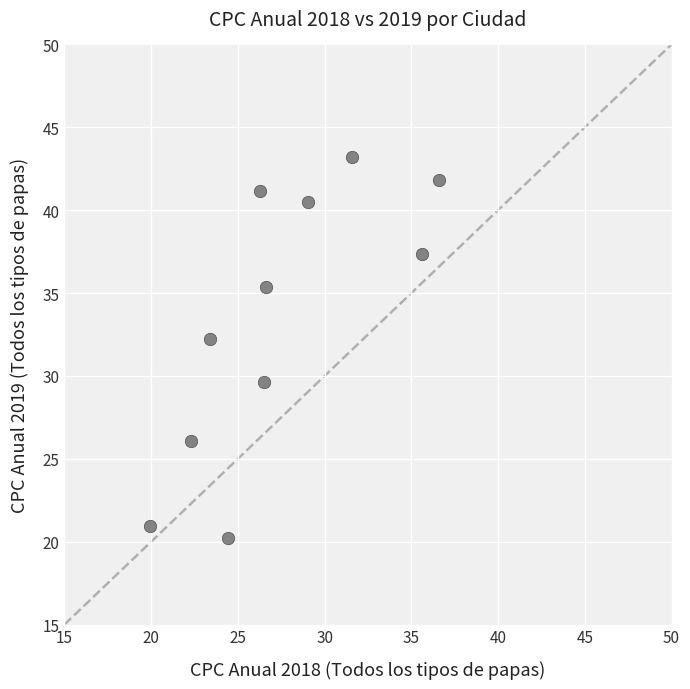

What is the average Y value?

33.5